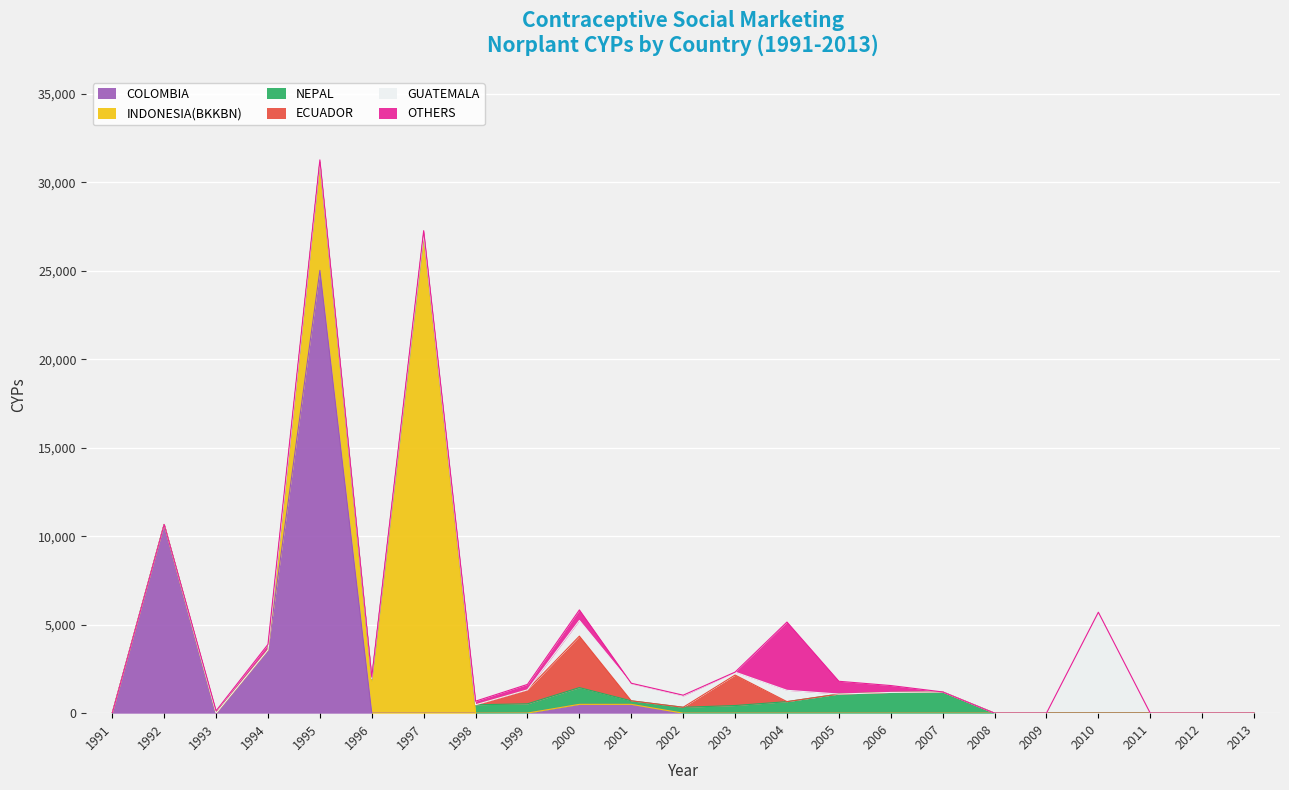

The value of NEPAL at 1997 is 301. True or false?

False